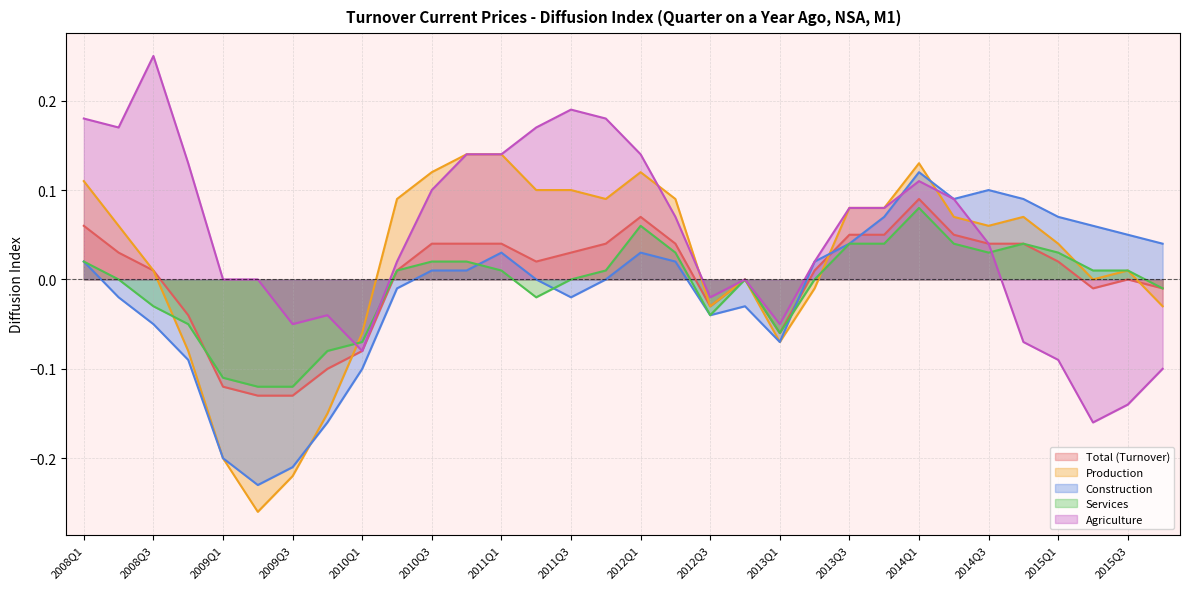

Rank the series at 2009Q1 from highest to lowest value.

Agriculture, Services, Total (Turnover), Production, Construction